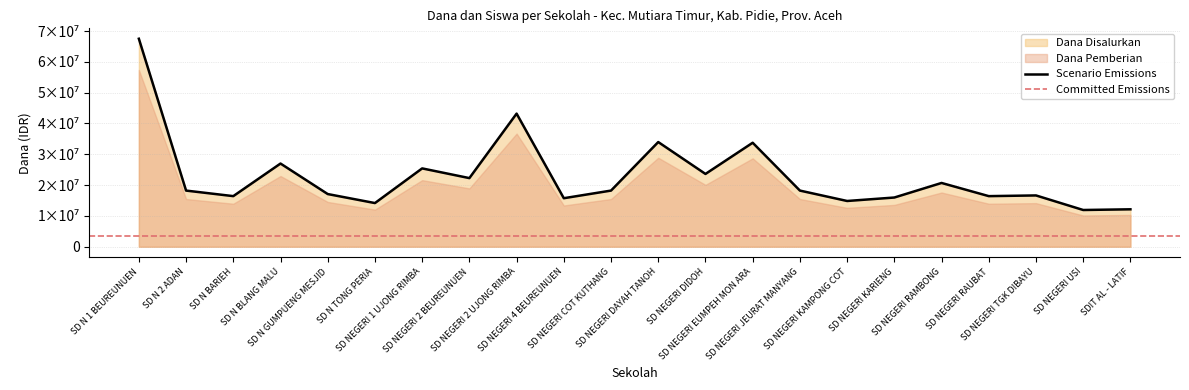

The Dana Disalurkan series shows 67500000 at SD N 1 BEUREUNUEN. True or false?

True